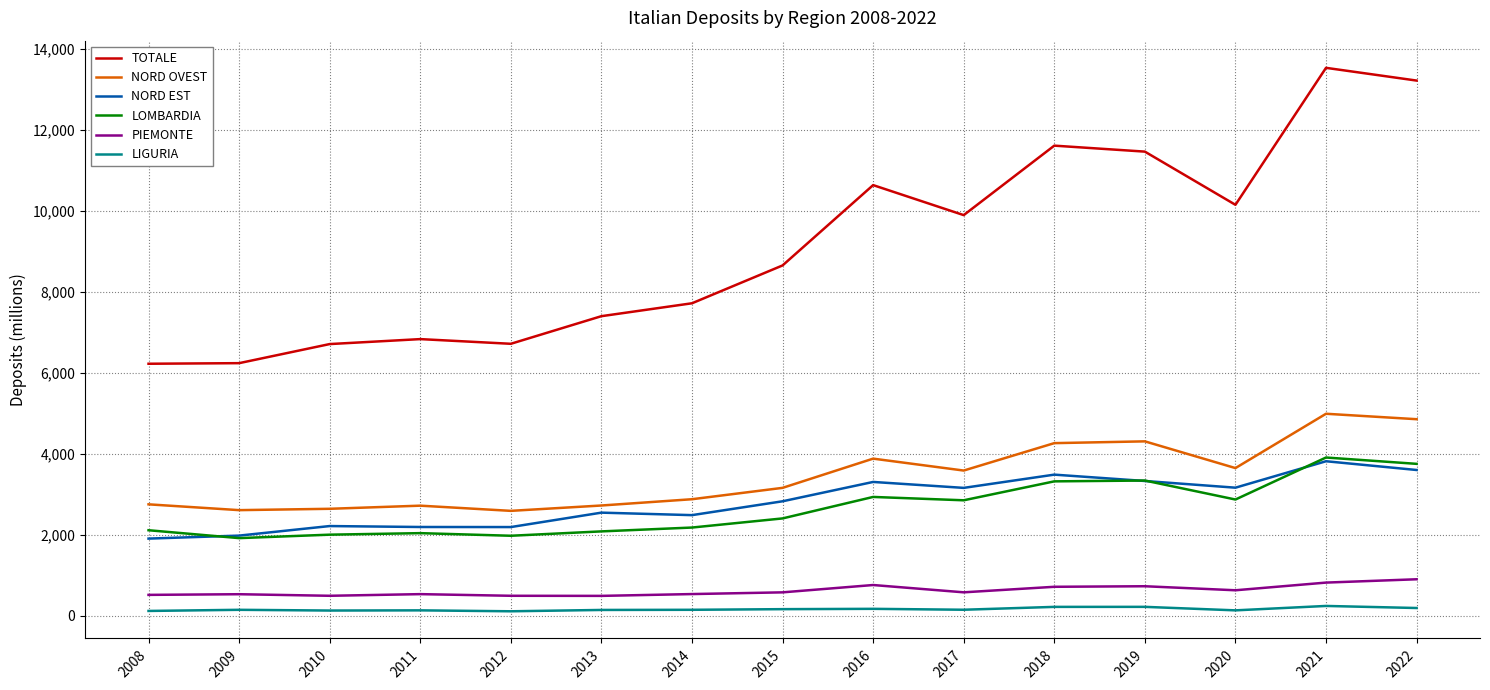

True or false: LIGURIA and LOMBARDIA cross at least once.

False